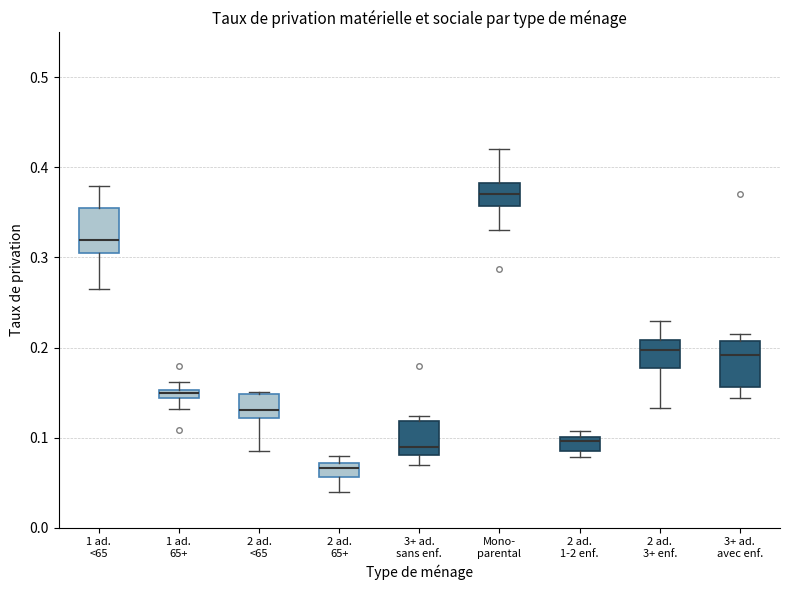

Which box has the highest median line?

Mono- parental